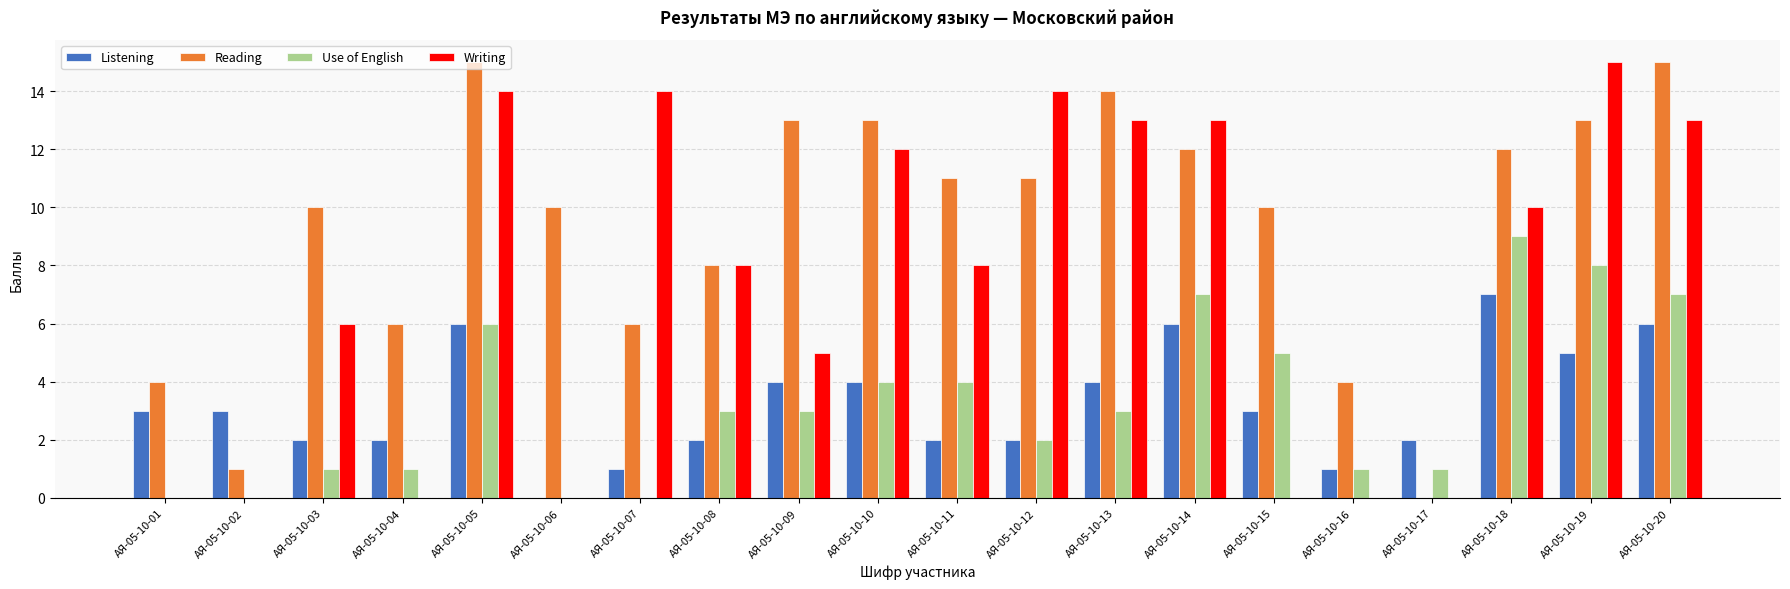

What value does the Reading series have at АЯ-05-10-20, to the nearest 5?

15